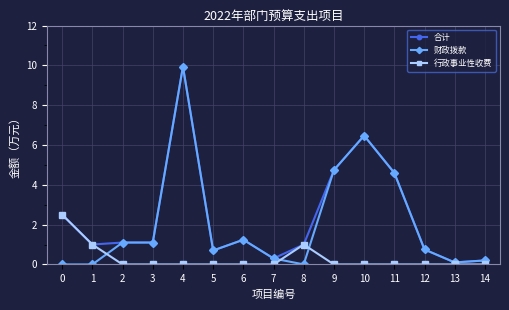

The 合计 series shows 1.0 at 1. True or false?

True